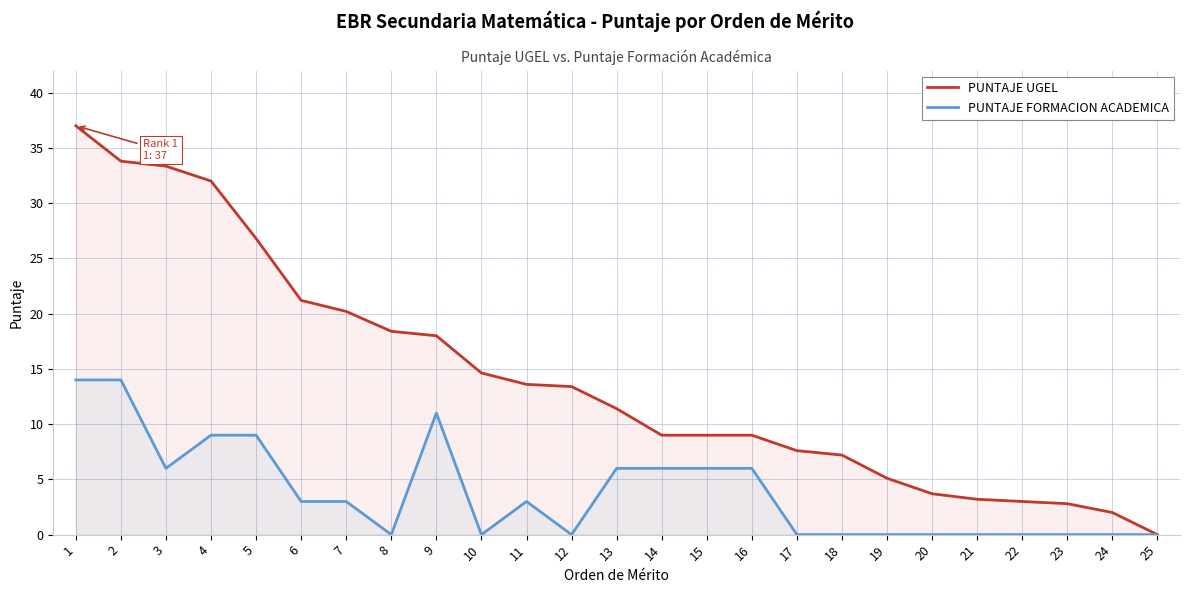

At which category is the sum across all series the highest?

1